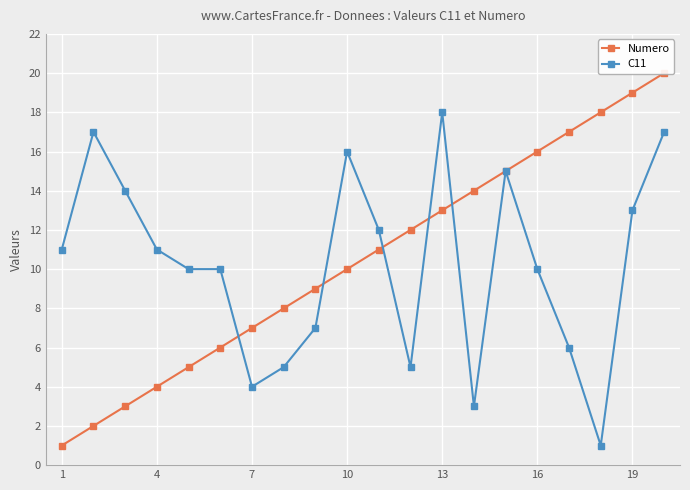

True or false: C11 has a value of 5 at 1.

False